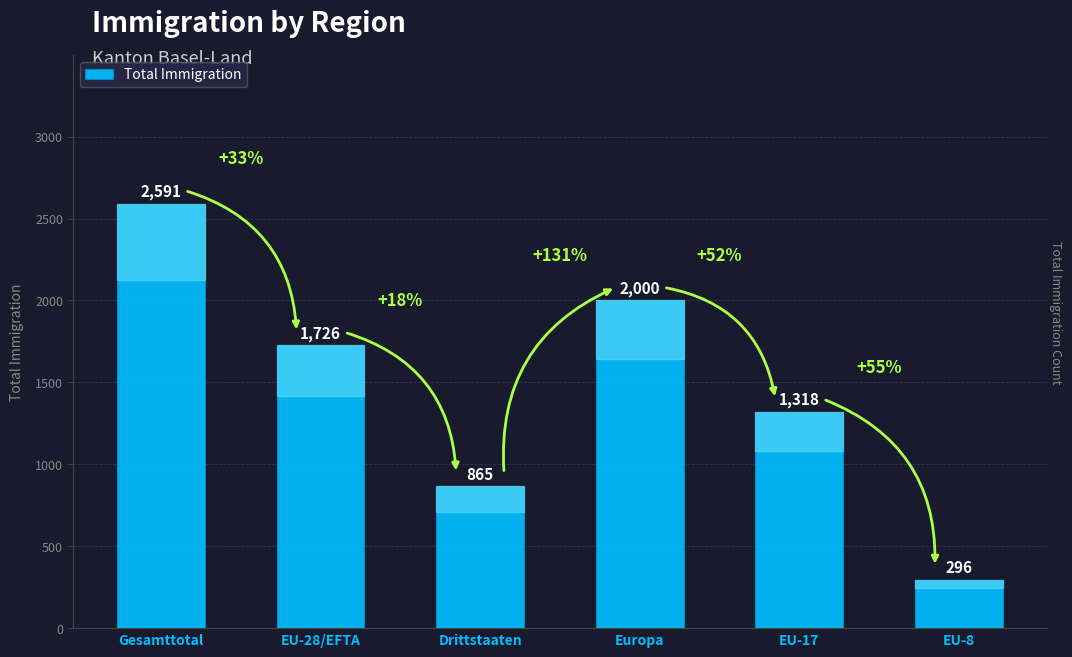

What is the minimum value shown in the chart?

296